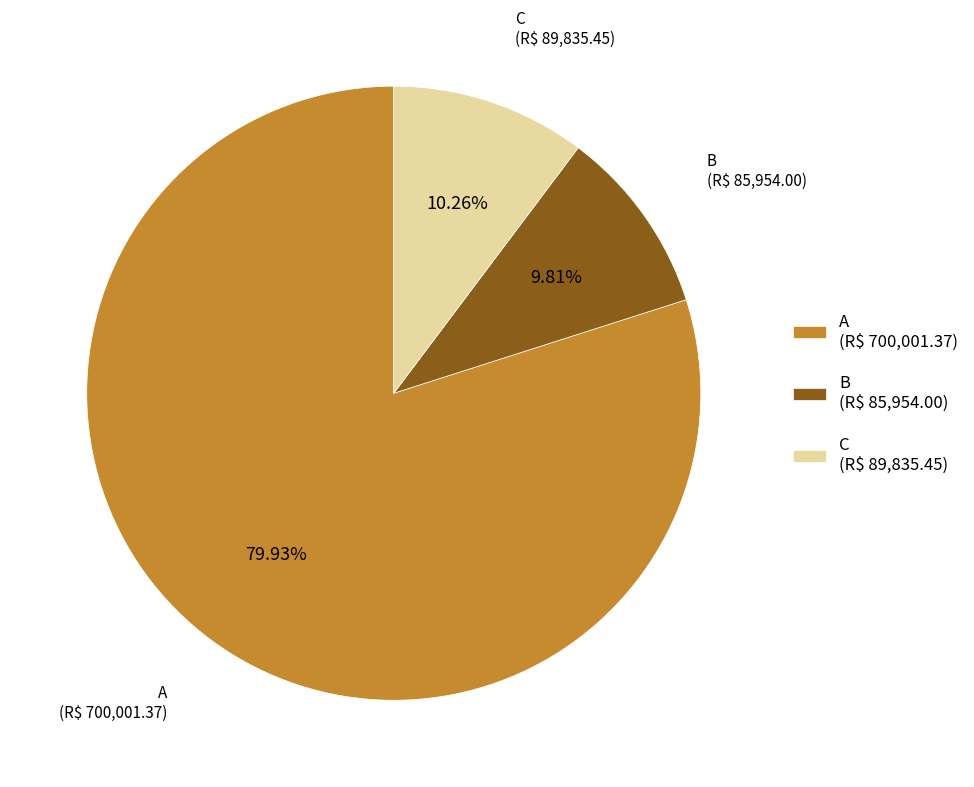

Does B (R$ 85,954.00) account for over 50% of the chart?

No